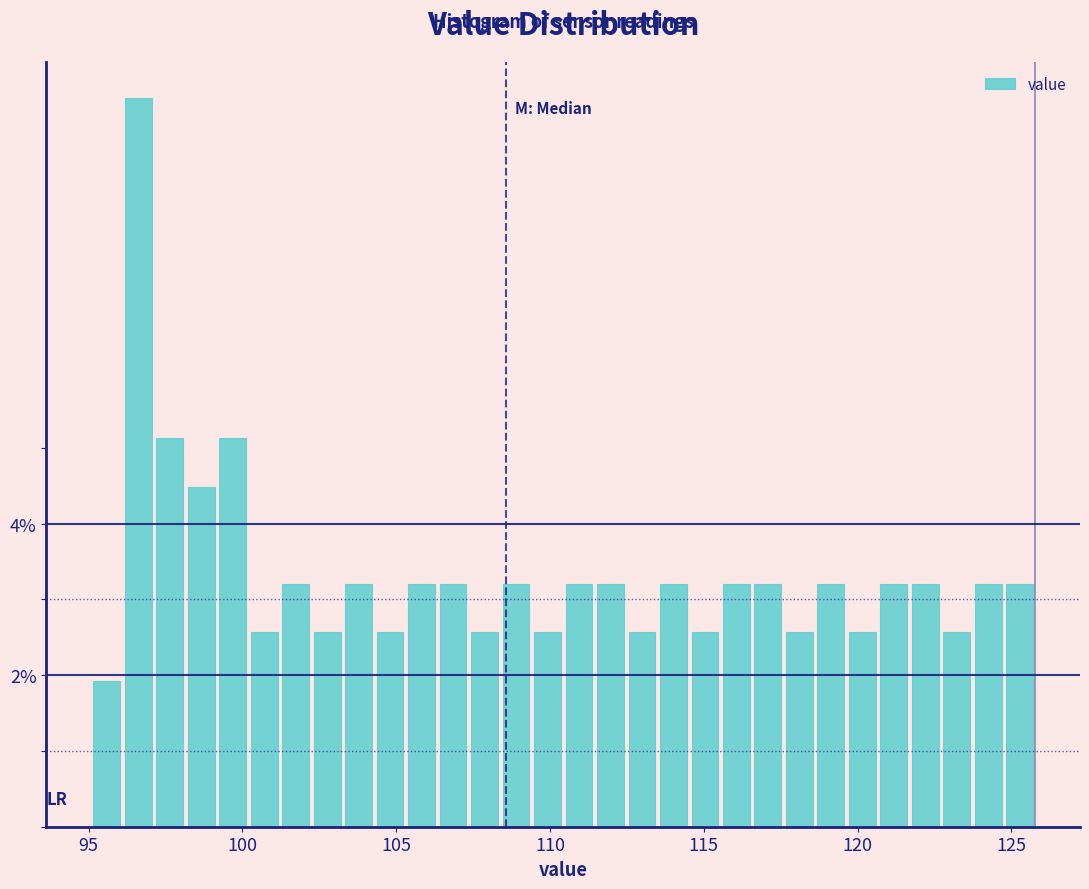

Around what value on the x-axis is the tallest bar? Give the approximate position of its centre, as read against the axis.

96.5